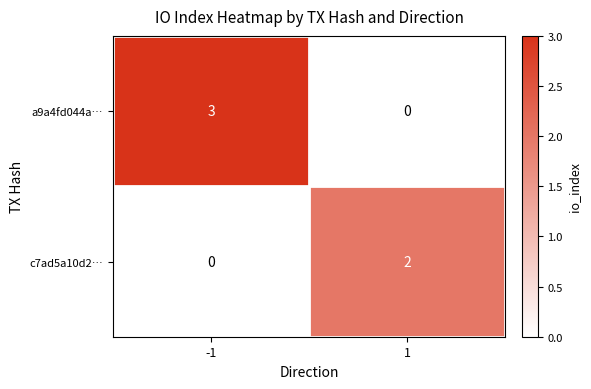

List the series in order of their overall mean, highest first.

a9a4fd044a…, c7ad5a10d2…